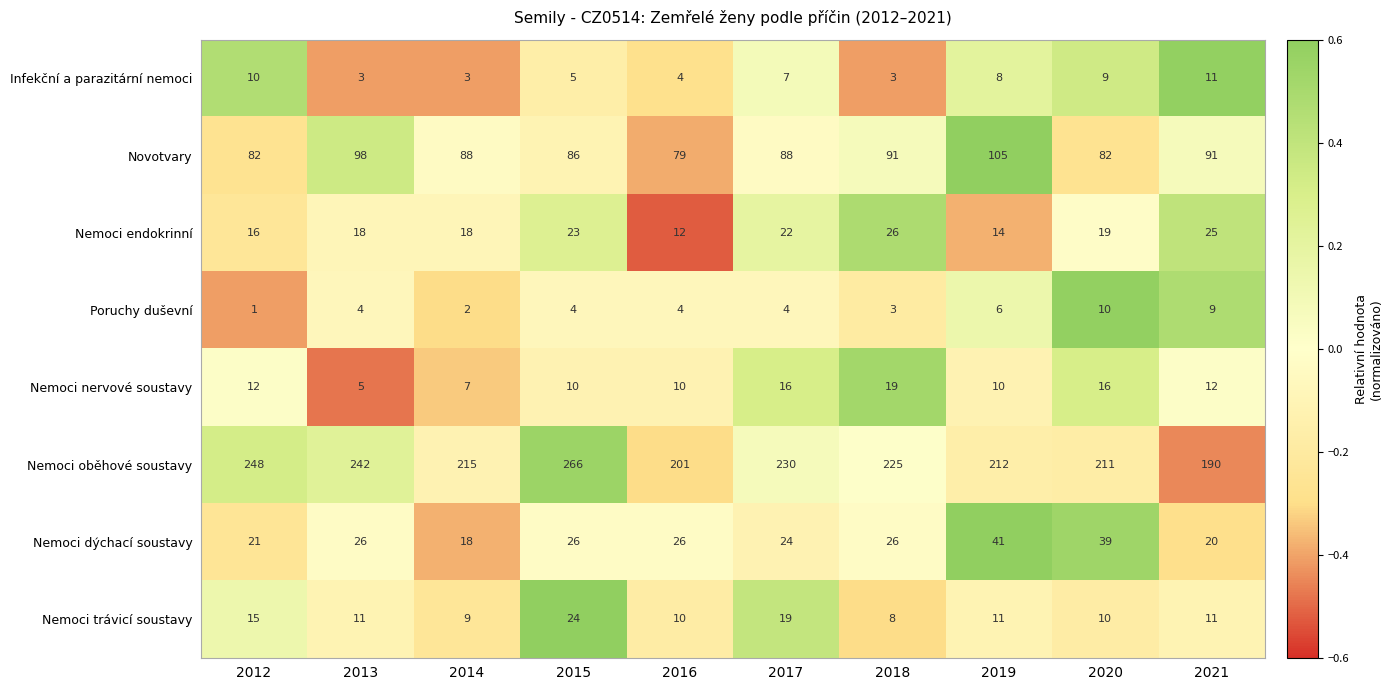

Rank the series by their maximum value, from highest to lowest.

Nemoci oběhové soustavy, Novotvary, Nemoci dýchací soustavy, Nemoci endokrinní, Nemoci trávicí soustavy, Nemoci nervové soustavy, Infekční a parazitární nemoci, Poruchy duševní